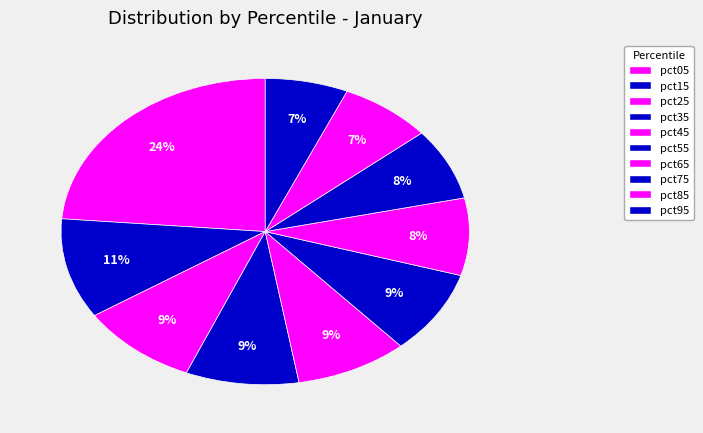

To the nearest percent, what is the difference between the pct25 and pct85 slice percentages?

2%